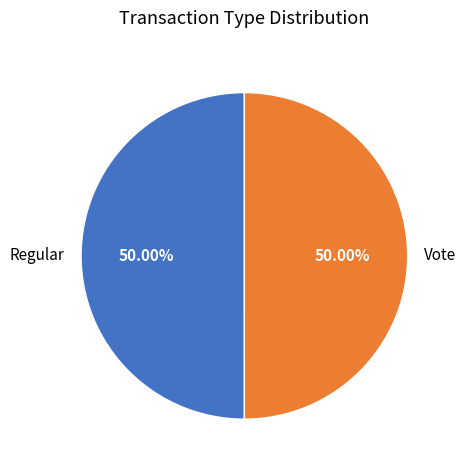

To the nearest percent, what portion does Regular represent?

50%